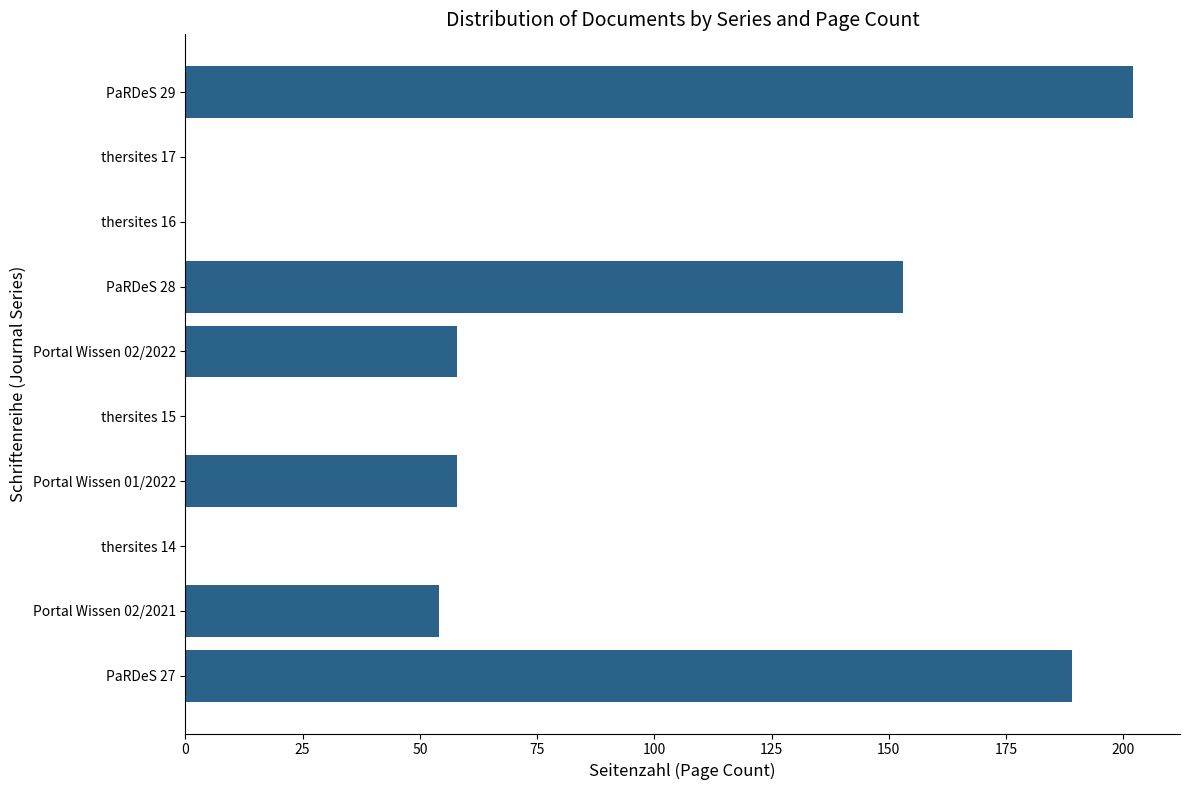

The chart shows a value of 58 at Portal Wissen 01/2022. True or false?

True